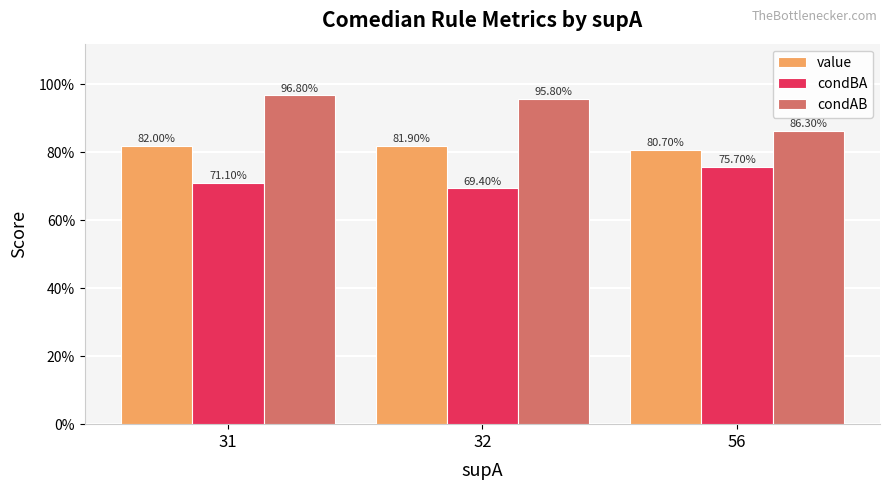

What are all the series names shown in the legend?

value, condBA, condAB